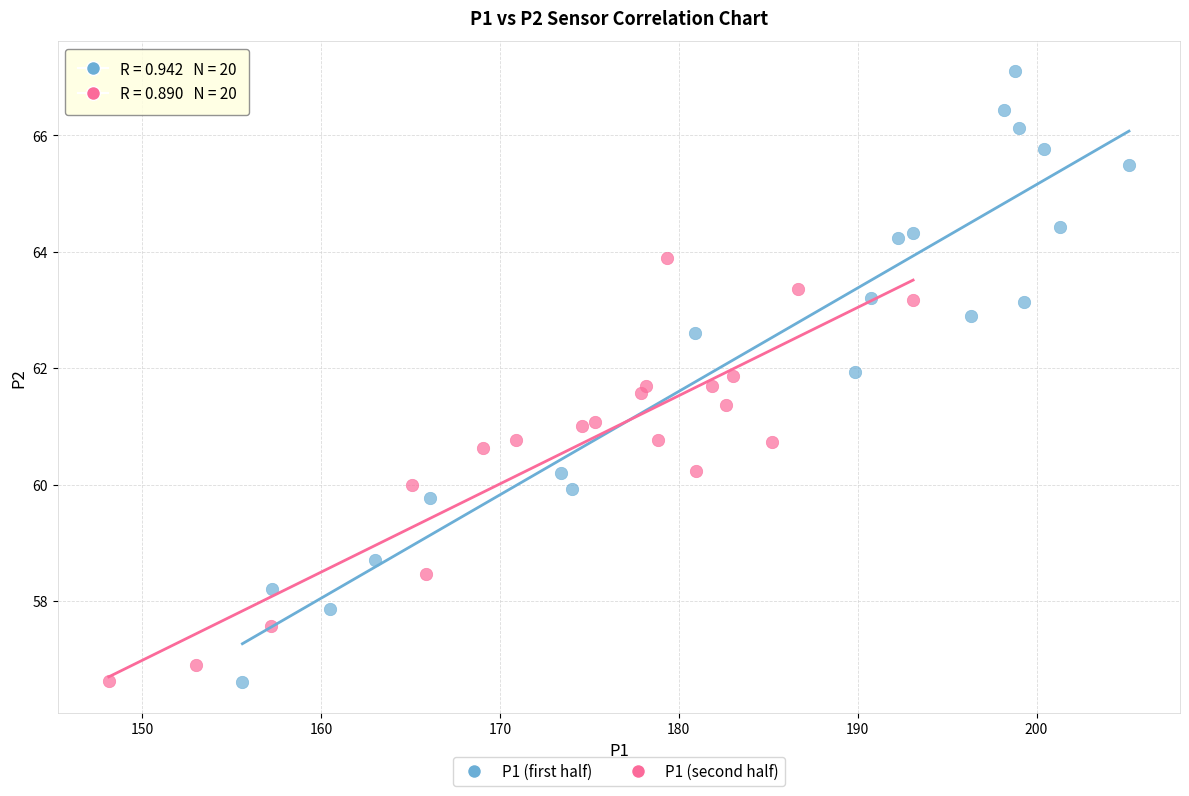

Which series has the widest spread of Y values?

P1 (first half)